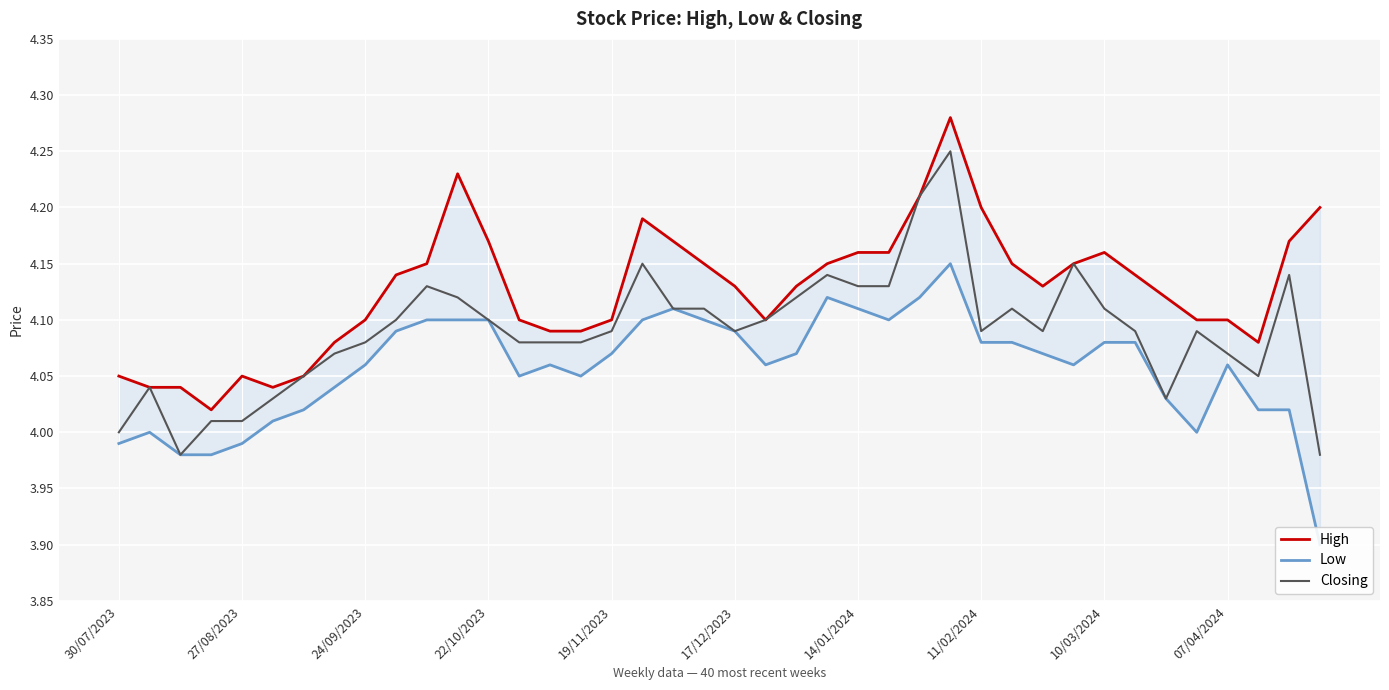

True or false: Closing has a value of 6.3 at 19/11/2023.

False